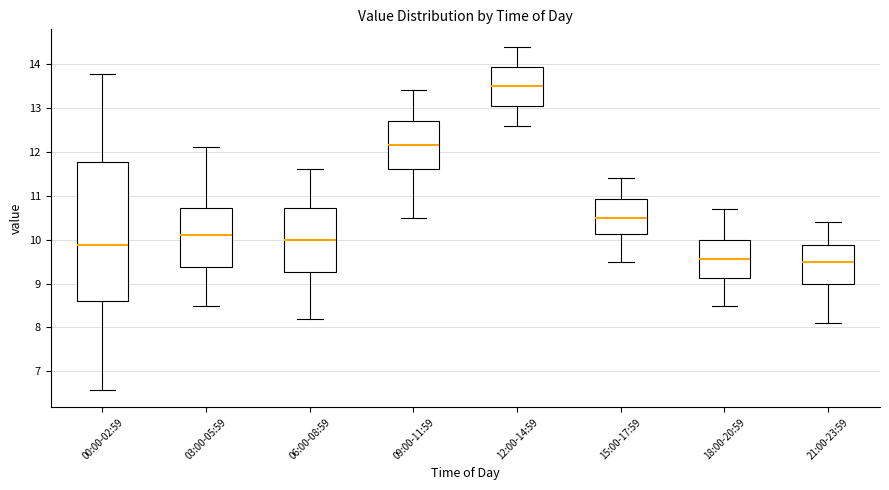

Comparing the boxes themselves (not the whiskers), which one is the tallest?

00:00-02:59